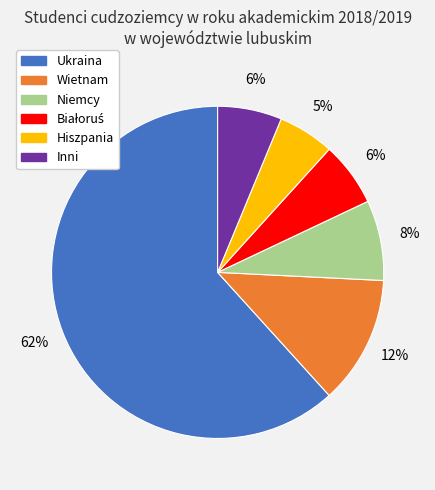

What is the ratio of the value at Inni to the value at Niemcy?

0.8